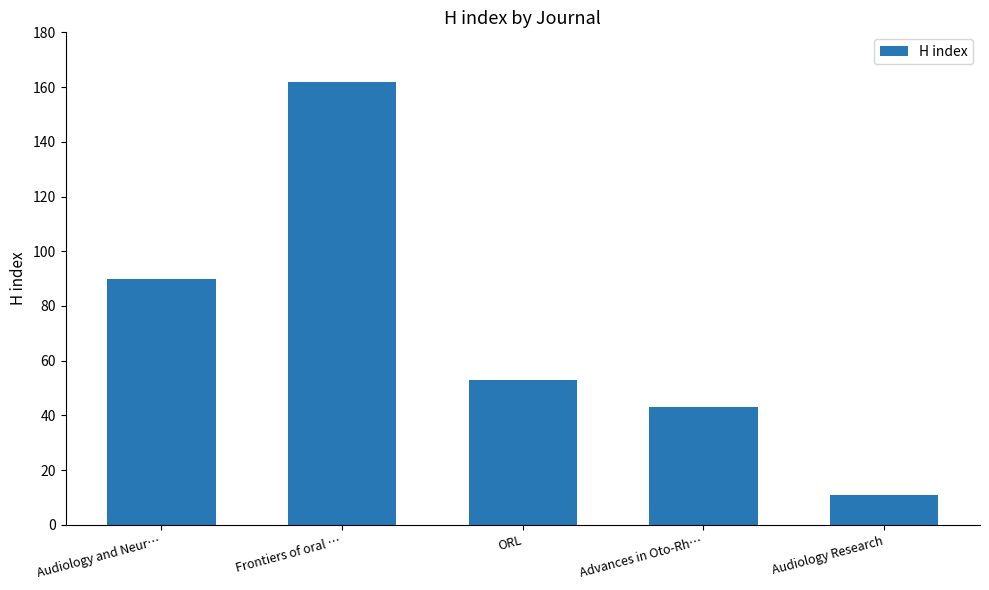

What is the label of the 4th bar from the right?

Frontiers of oral …